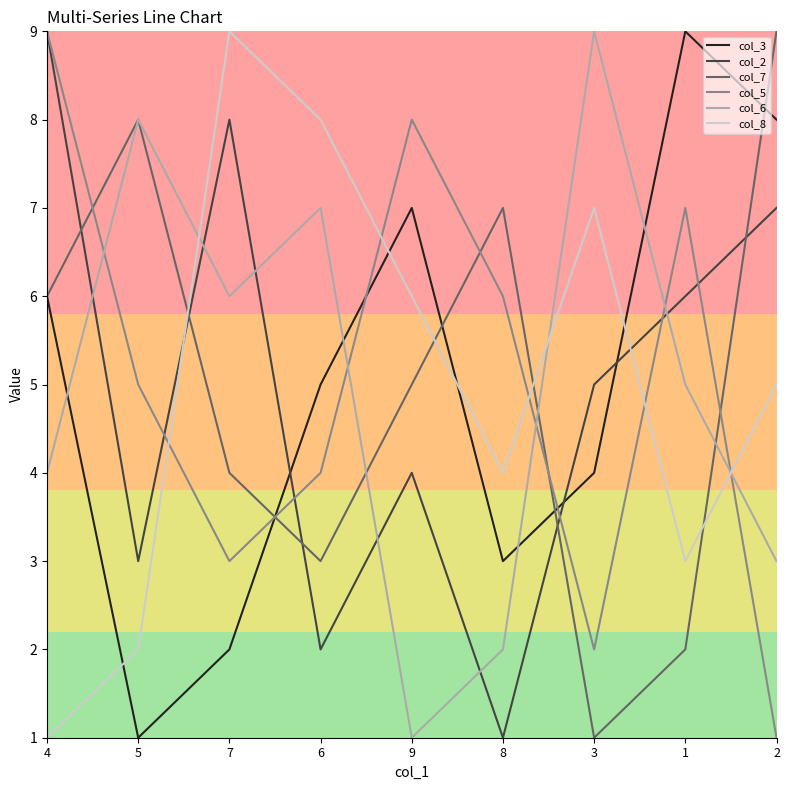

What is the difference between the maximum and minimum values in the col_3 series?

8